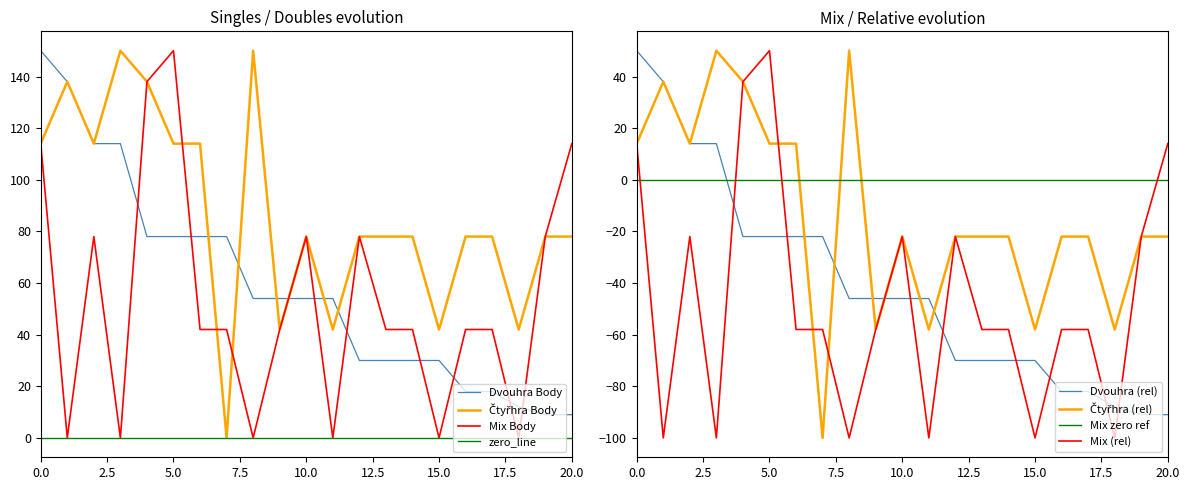

Rank the series by their maximum value, from lowest to highest.

Dvouhra Body, Čtyřhra Body, Mix Body